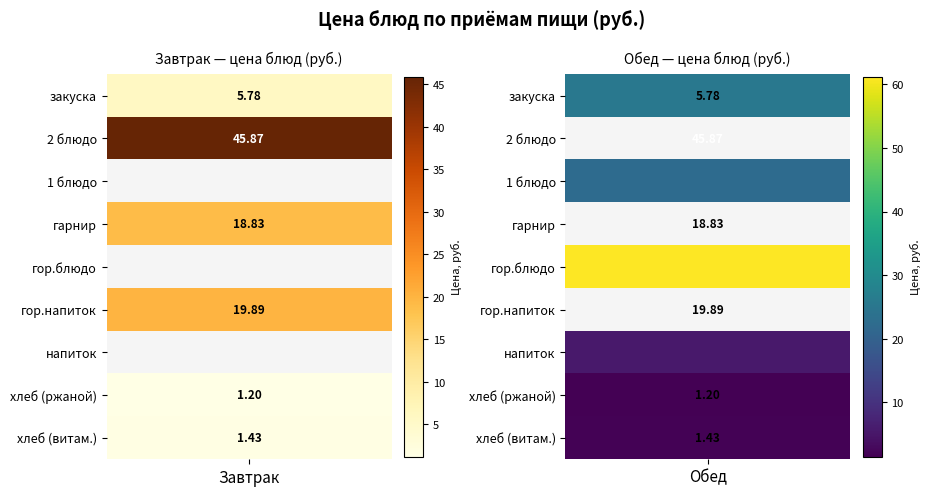

What is the sum of all 1 блюдо values?

22.4